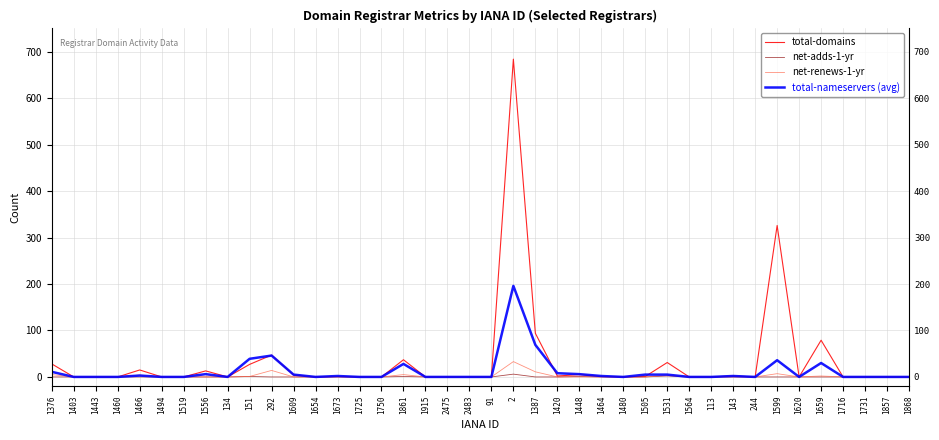

True or false: total-nameservers (avg) and net-renews-1-yr cross at least once.

False